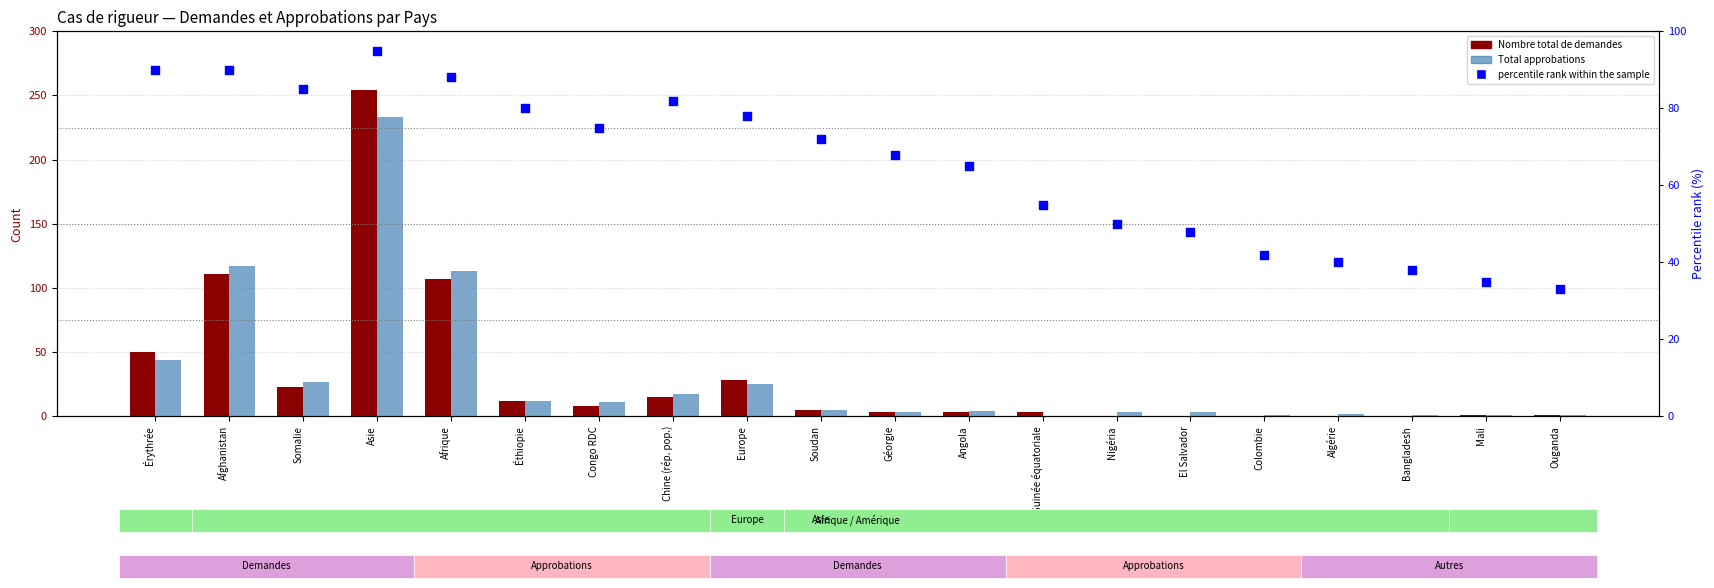

What is the total value across all series at Nigéria?

53